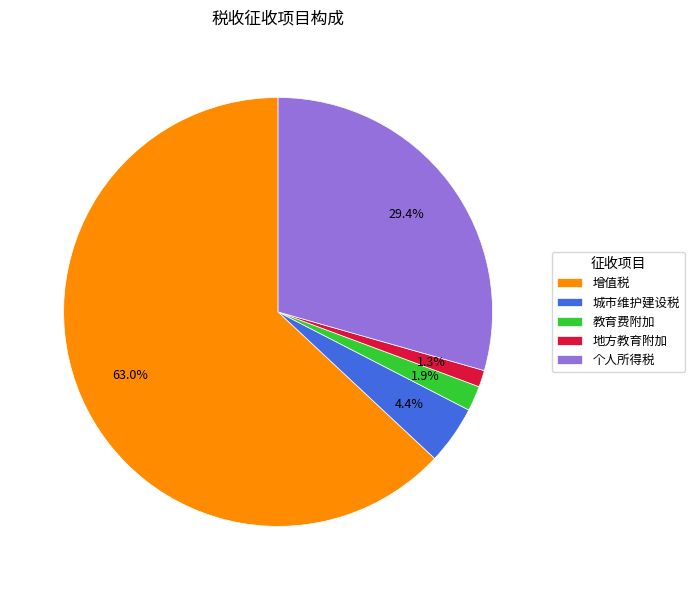

What is the largest slice in the pie chart?

增值税